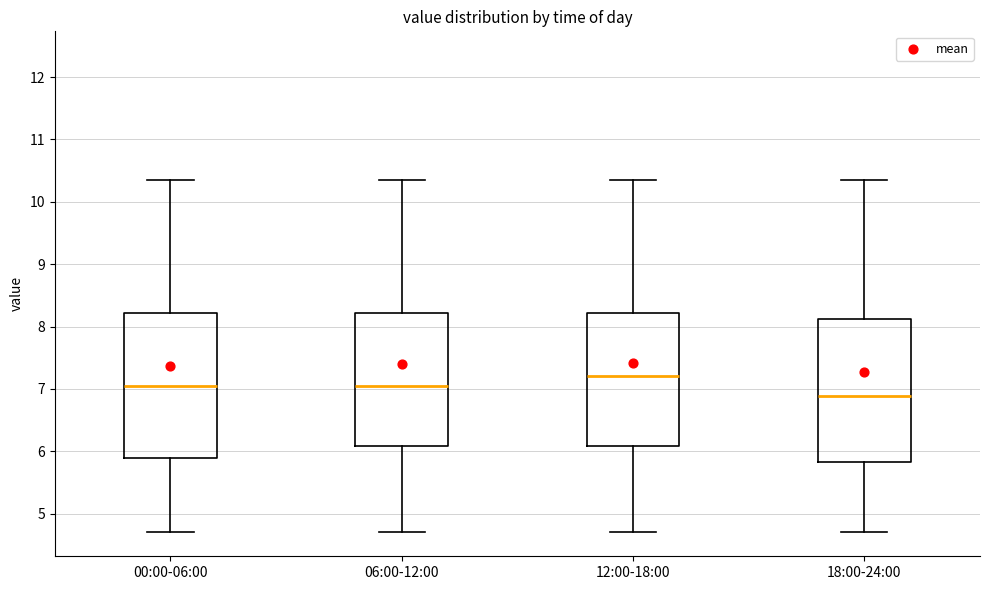

Which box's median line is the highest?

12:00-18:00